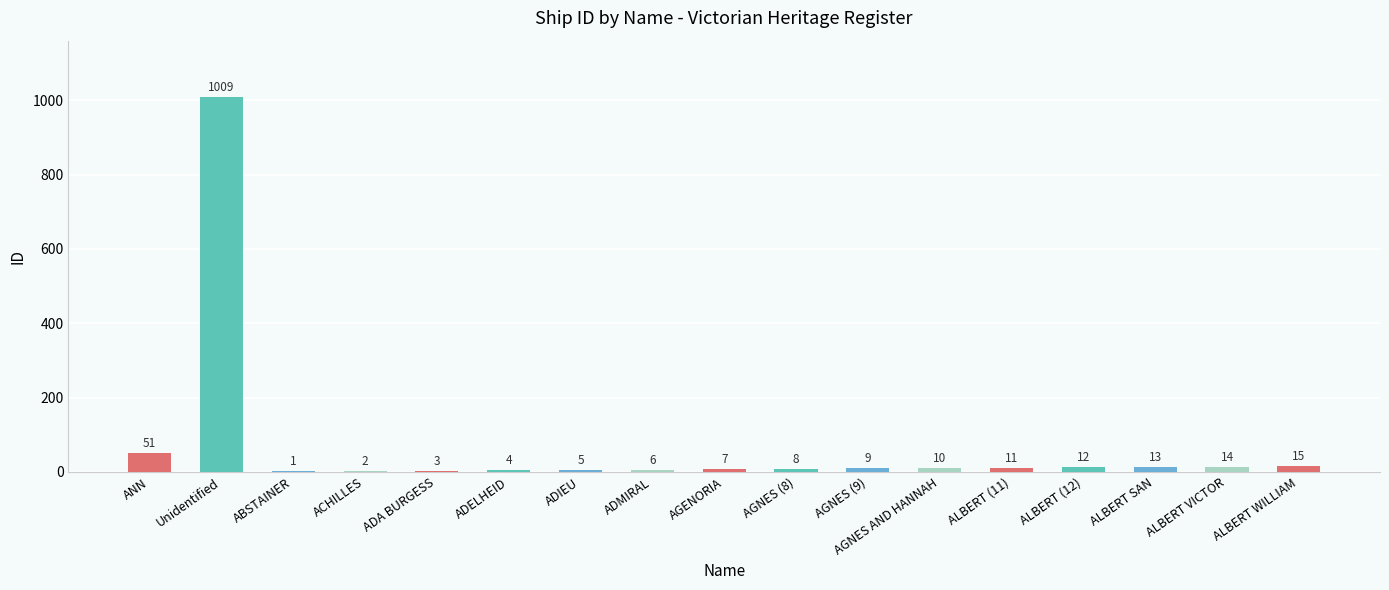

What is the change in value from ADMIRAL to ALBERT WILLIAM?

+9